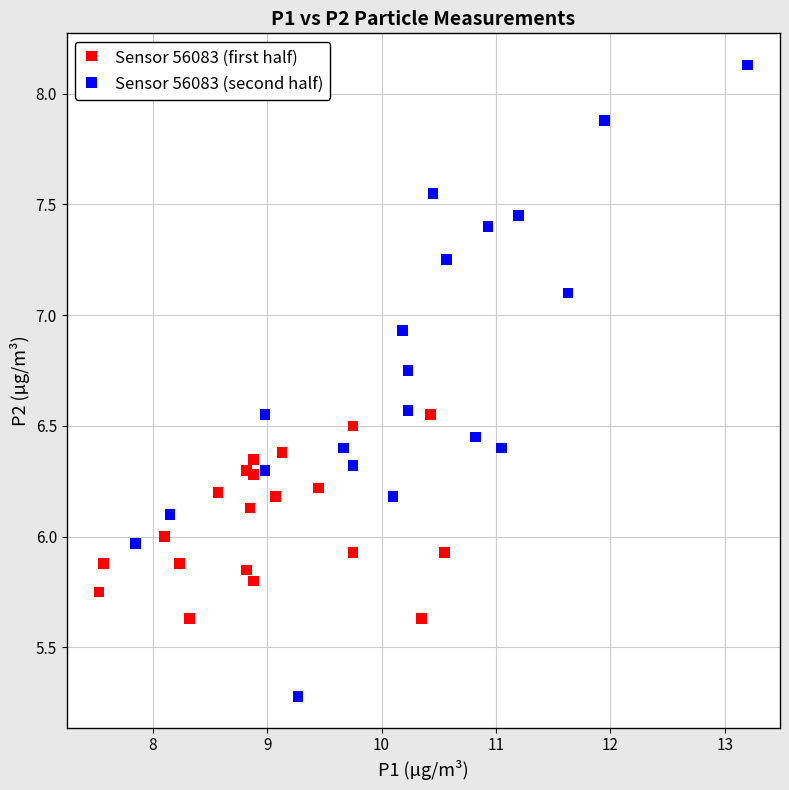

Which series contains the highest Y value?

Sensor 56083 (second half)